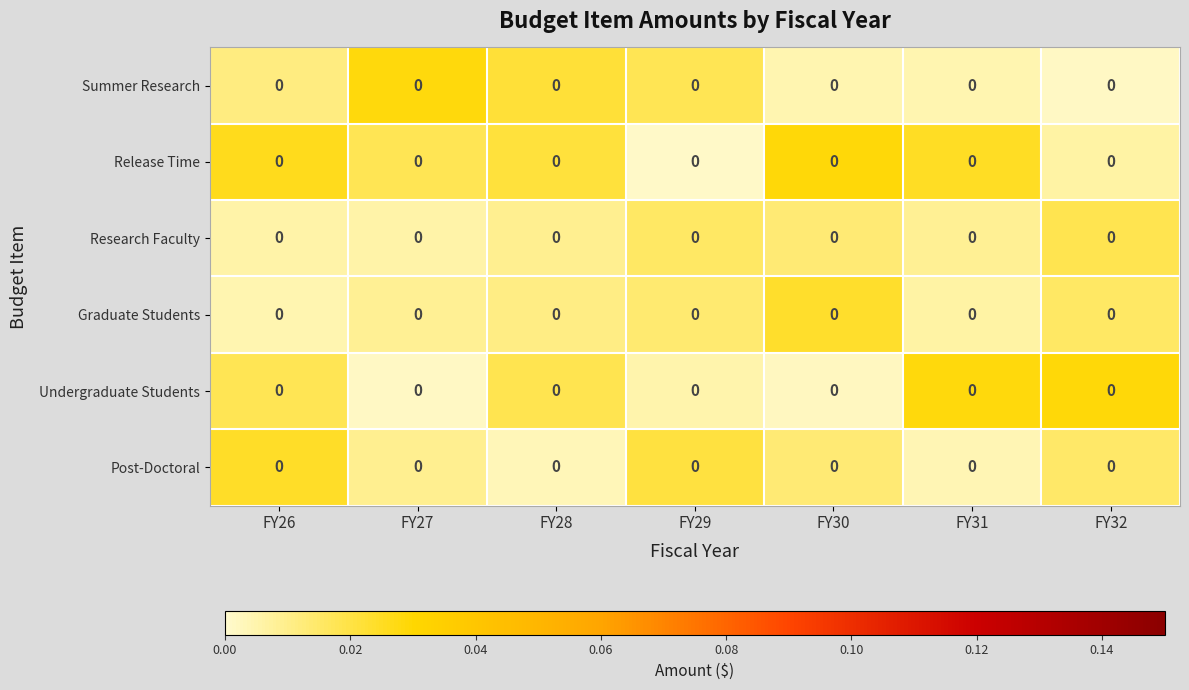

At FY29, list the series in order from smallest to largest.

Release Time, Undergraduate Students, Graduate Students, Research Faculty, Summer Research, Post-Doctoral